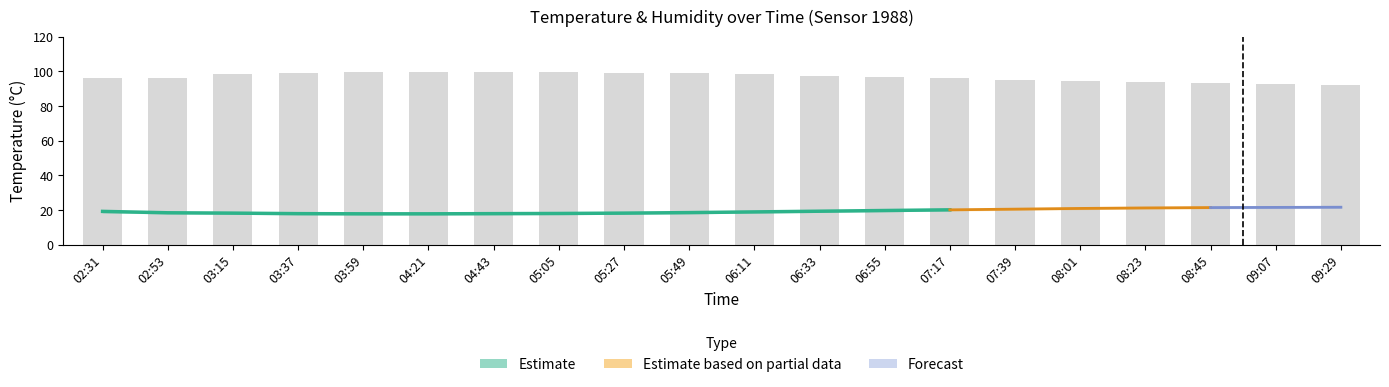

What position from the left is 09:29?

20